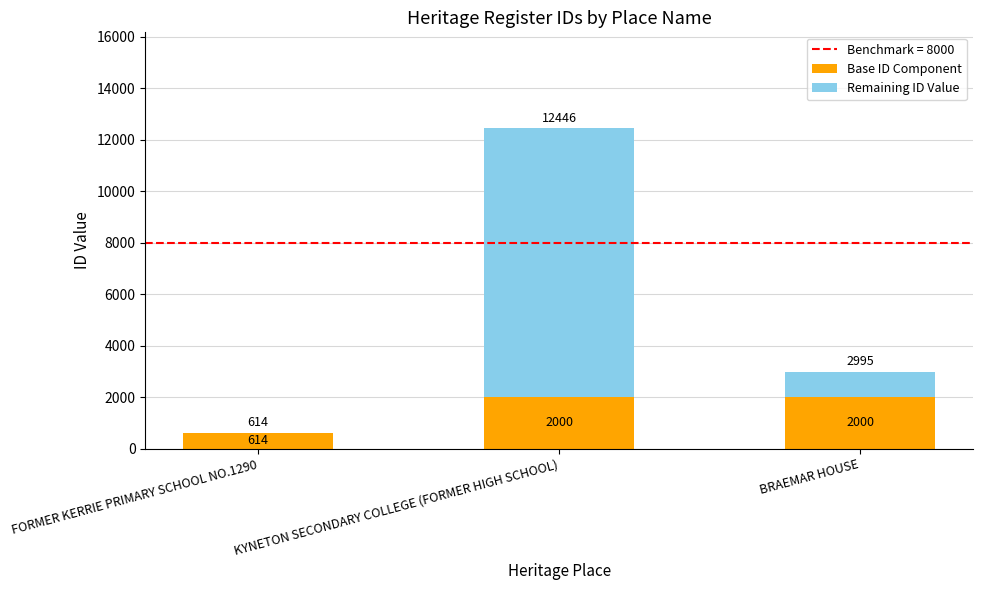

Reading right to left, transcribe the values for Base ID Component.

BRAEMAR HOUSE=2000	KYNETON SECONDARY COLLEGE (FORMER HIGH SCHOOL)=2000	FORMER KERRIE PRIMARY SCHOOL NO.1290=614